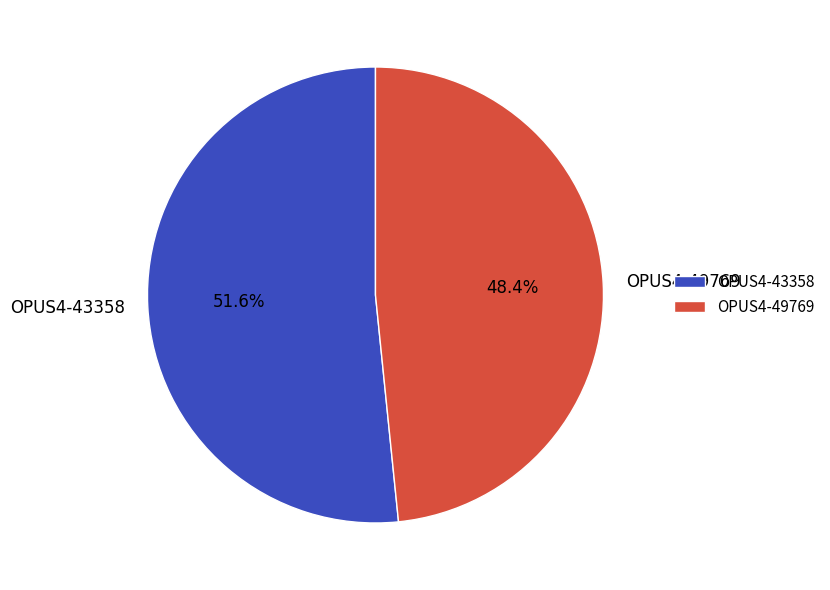

Rank the categories by value from lowest to highest.

OPUS4-49769, OPUS4-43358